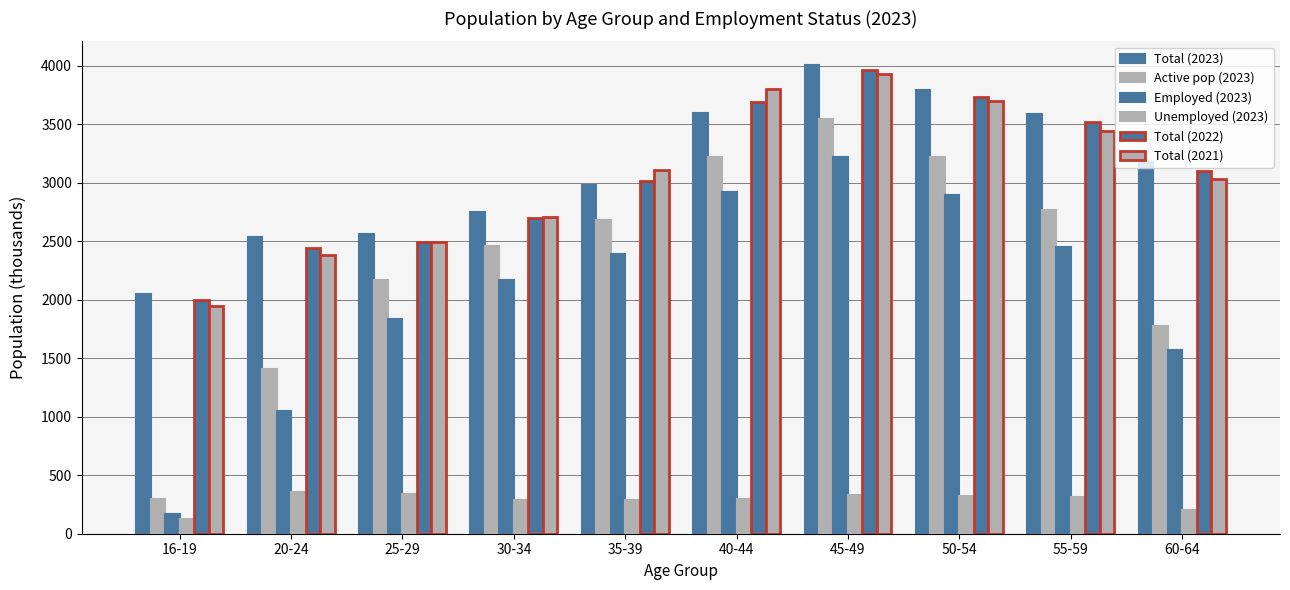

What is the difference between the highest and lowest values at 30-34?

2461.8